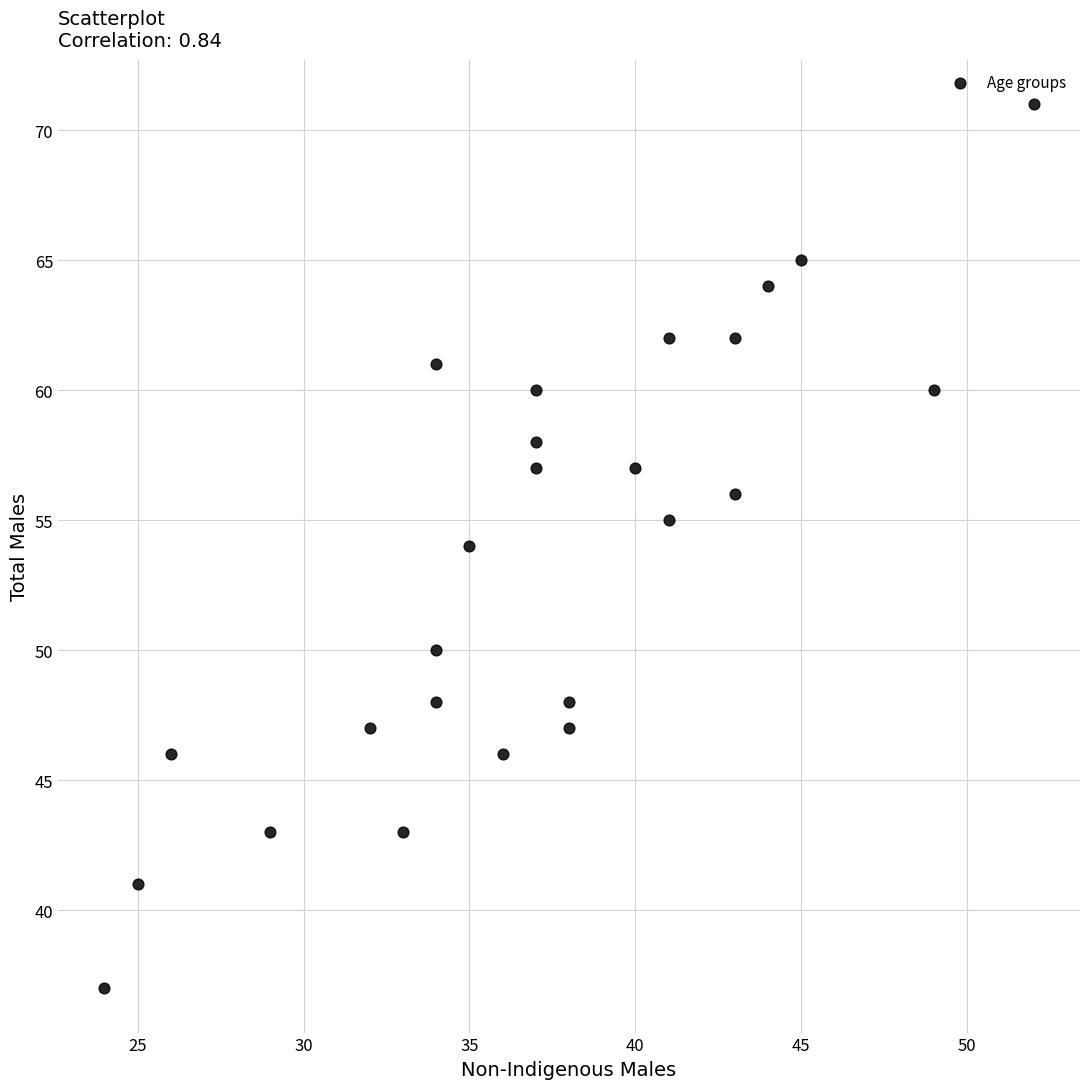

What is the range of X values (max minus min)?

28